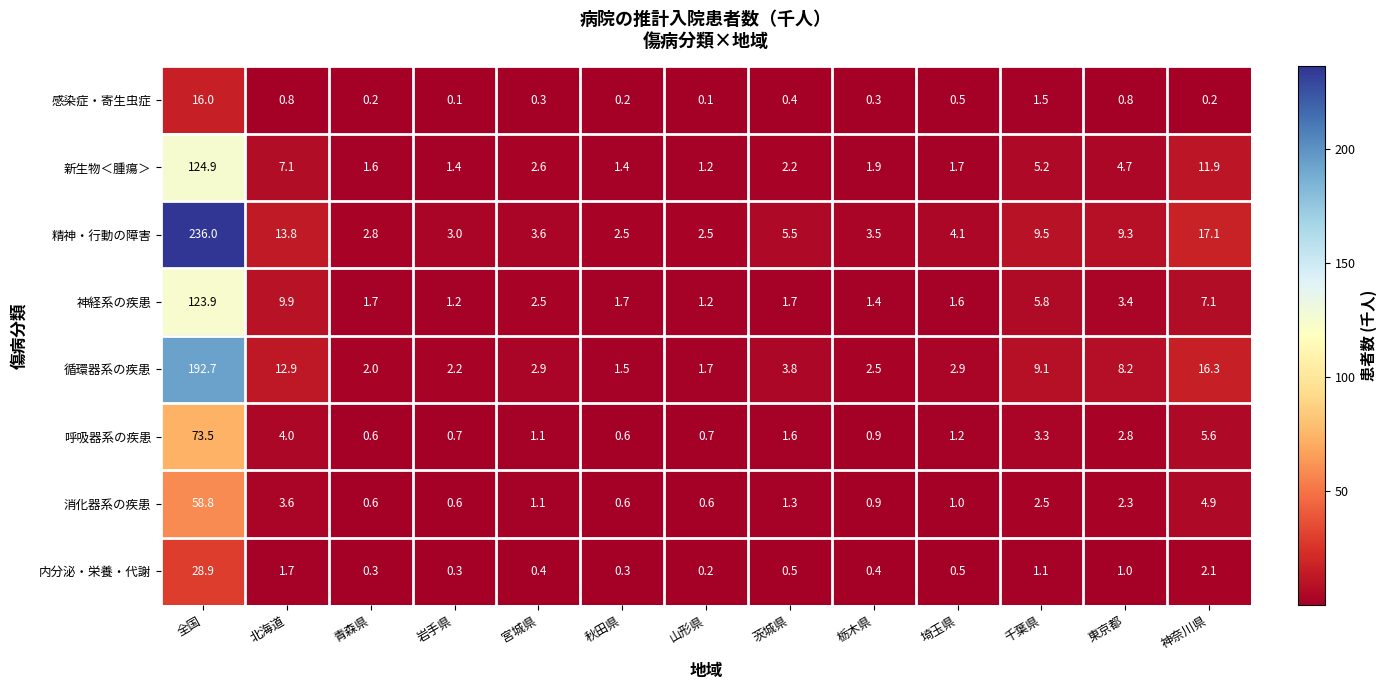

List the series in order of their peak value, highest first.

精神・行動の障害, 循環器系の疾患, 新生物＜腫瘍＞, 神経系の疾患, 呼吸器系の疾患, 消化器系の疾患, 内分泌・栄養・代謝, 感染症・寄生虫症